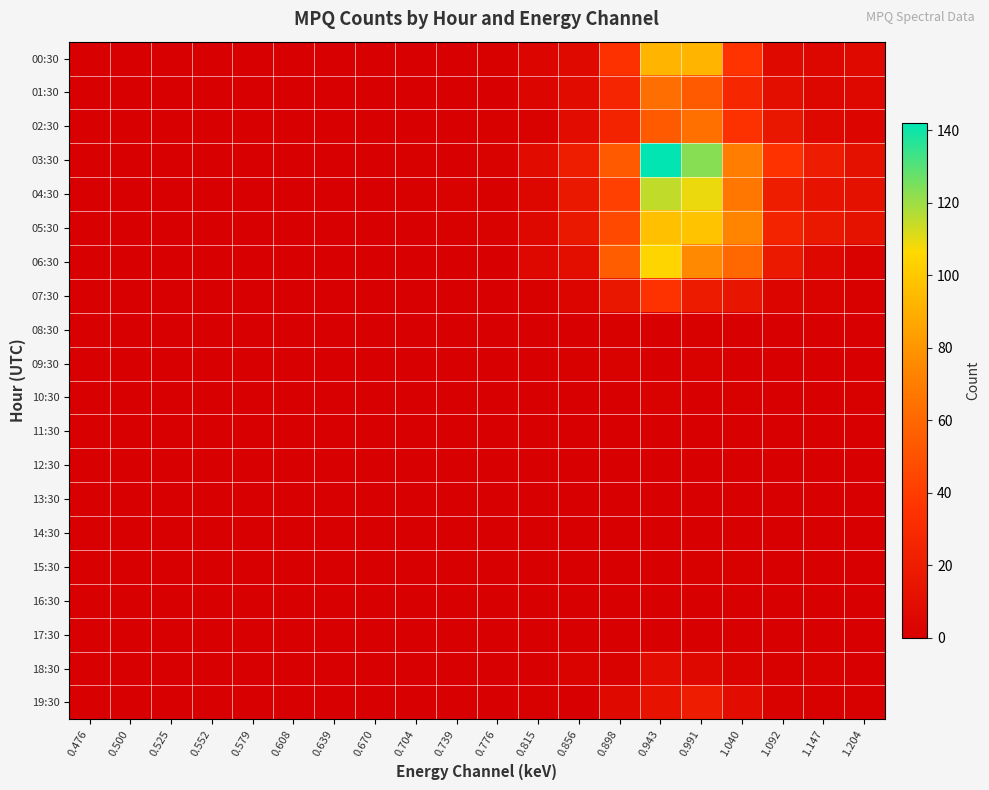

How many categories are shown in the chart?

20